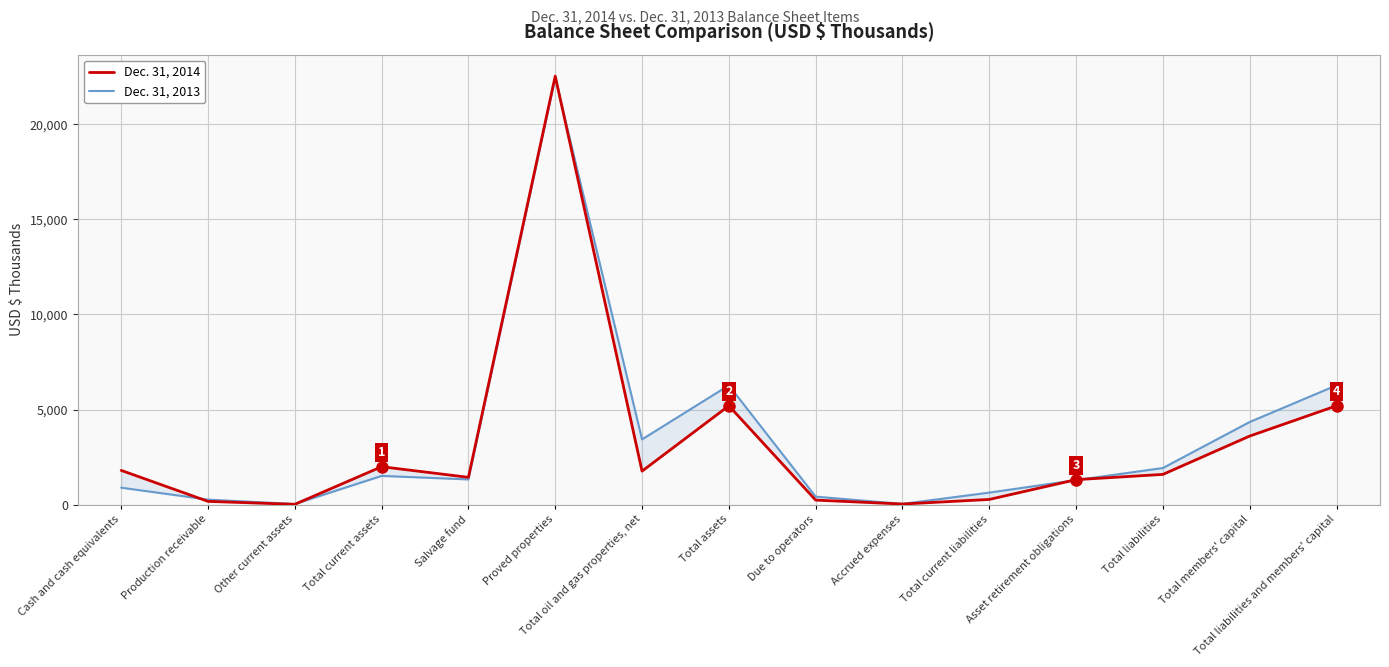

True or false: Dec. 31, 2014 has a value of 2722 at Total liabilities.

False